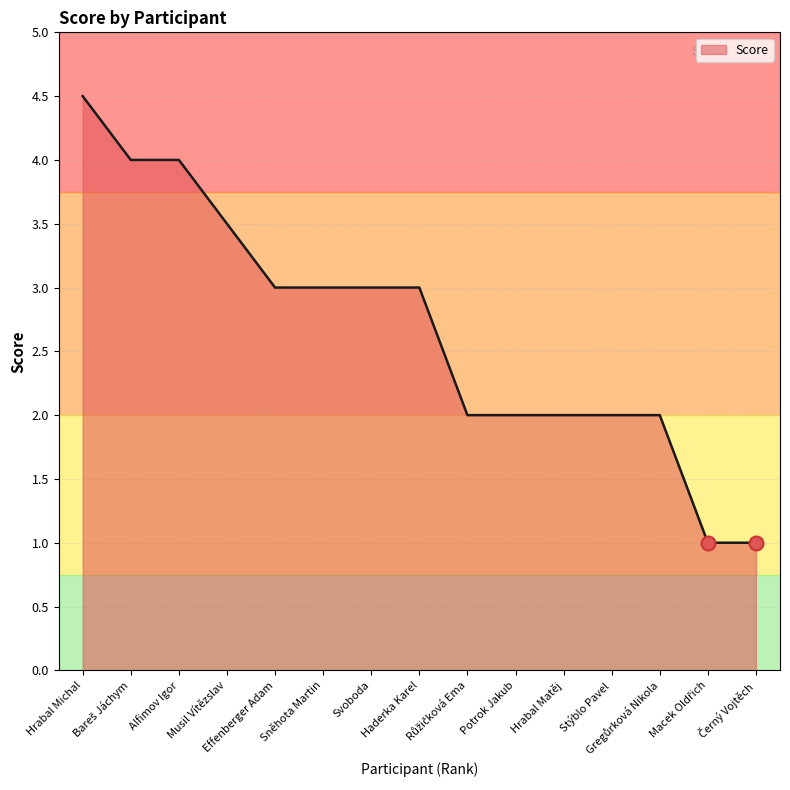

How many lines are shown in the chart?

1